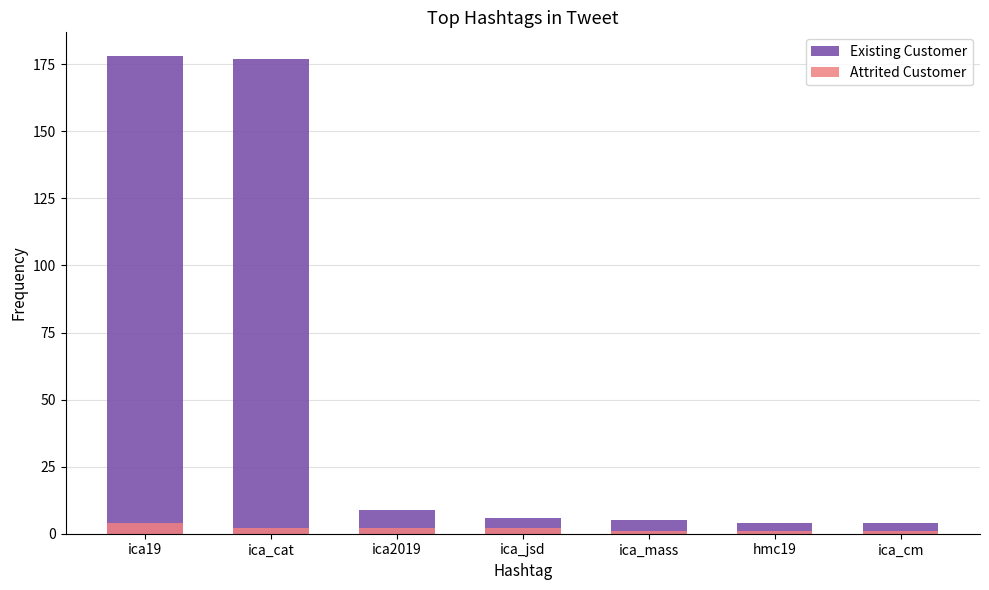

What is the label of the 2nd bar from the right?

hmc19